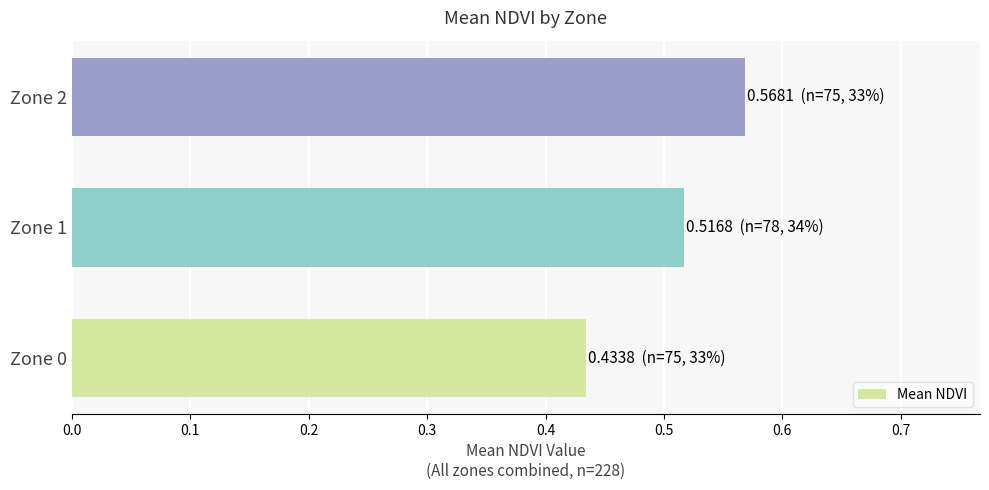

List the labels in order of value, smallest first.

Zone 0, Zone 1, Zone 2